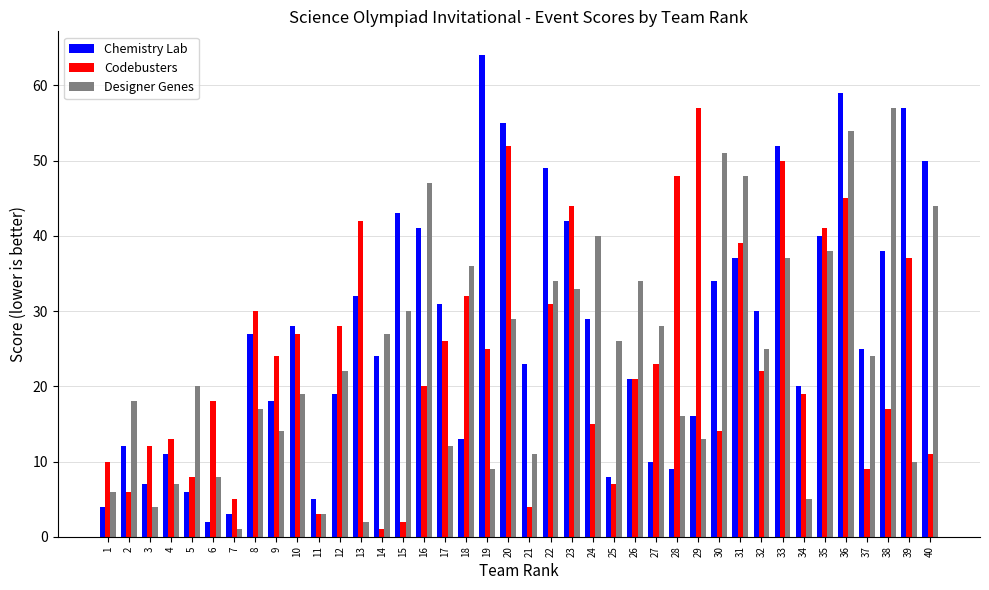

The value of Chemistry Lab at 12 is 19. True or false?

True